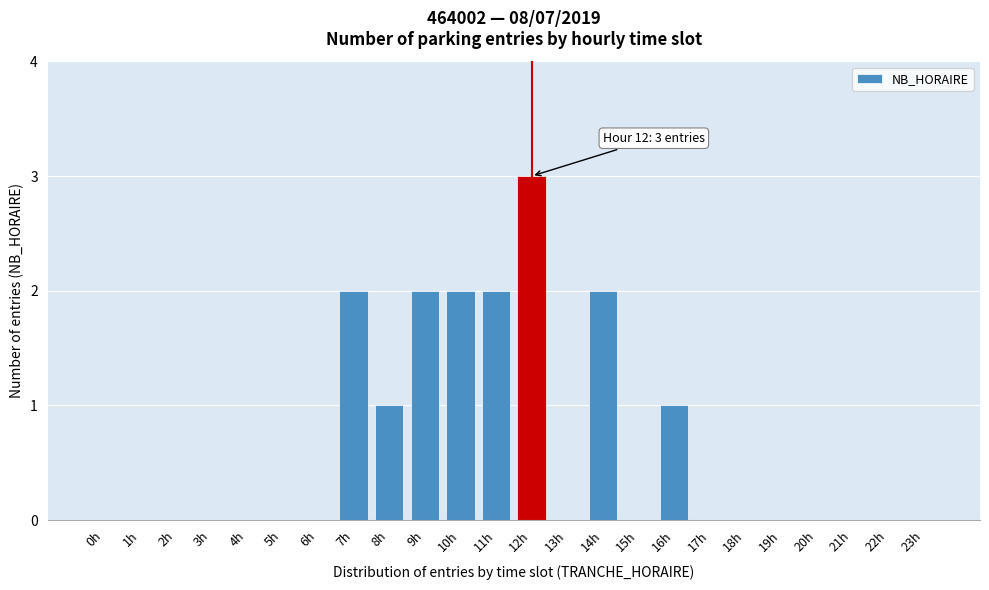

Reading left to right, list all the values displayed in this chart.

0h=0	1h=0	2h=0	3h=0	4h=0	5h=0	6h=0	7h=2	8h=1	9h=2	10h=2	11h=2	12h=3	13h=0	14h=2	15h=0	16h=1	17h=0	18h=0	19h=0	20h=0	21h=0	22h=0	23h=0